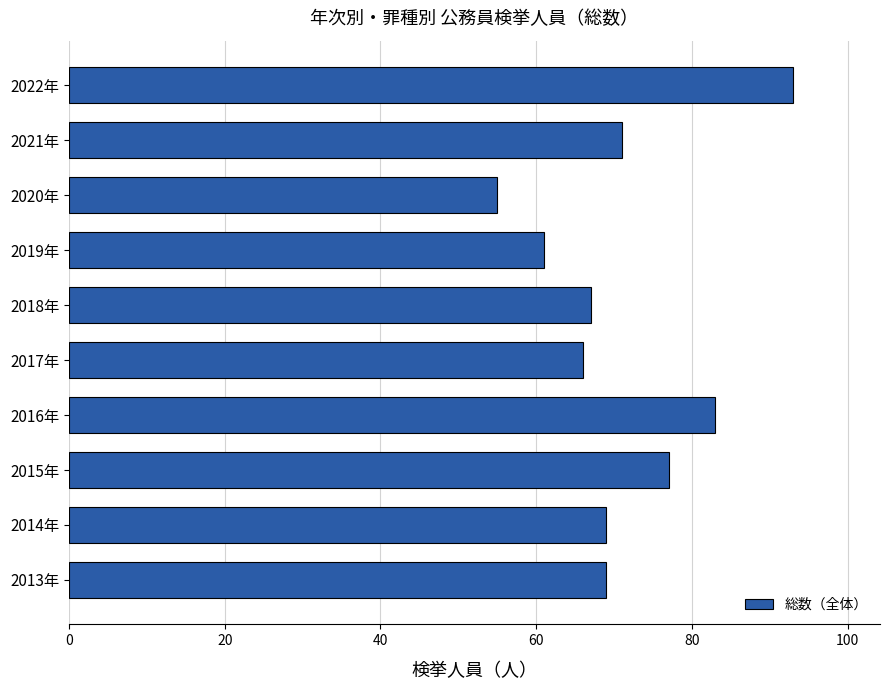

Which label corresponds to the largest value in the chart?

2022年